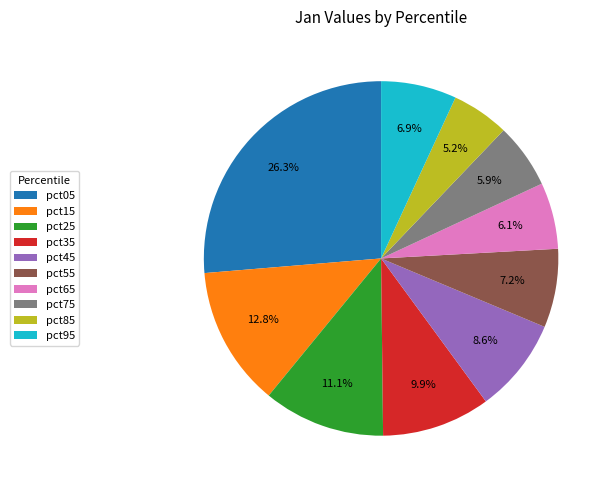

Which slice is the largest?

pct05